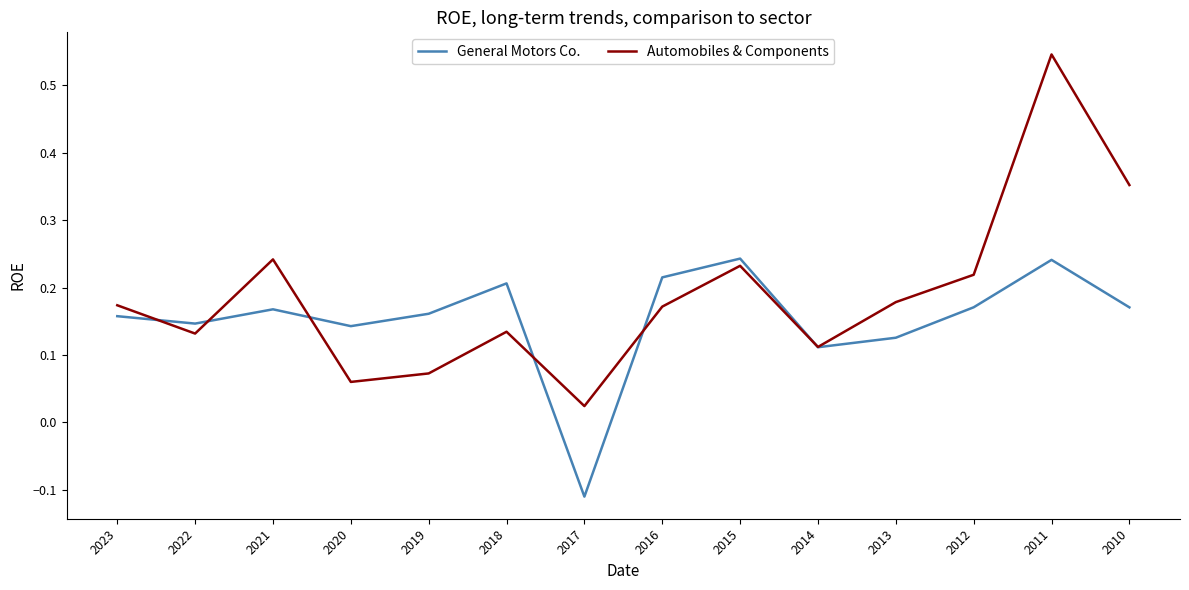

Which series has the widest spread of values?

Automobiles & Components